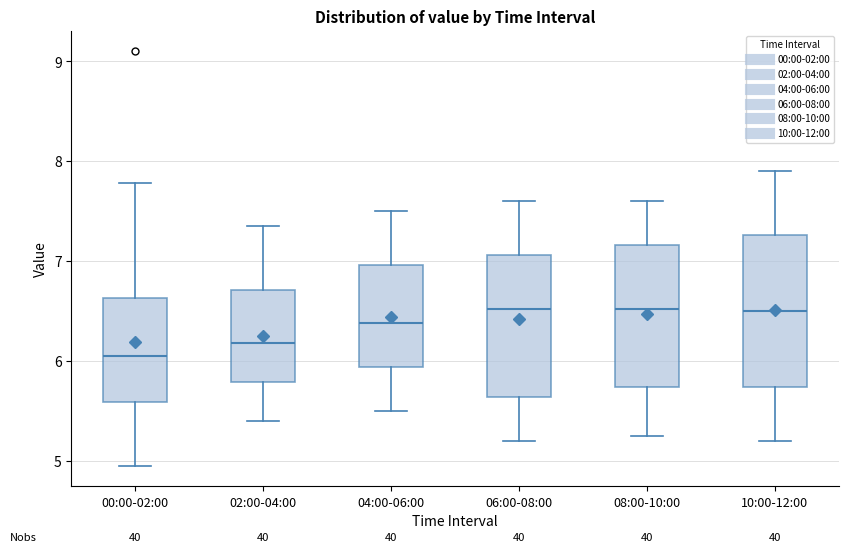

Which box has the lowest median line?

00:00-02:00